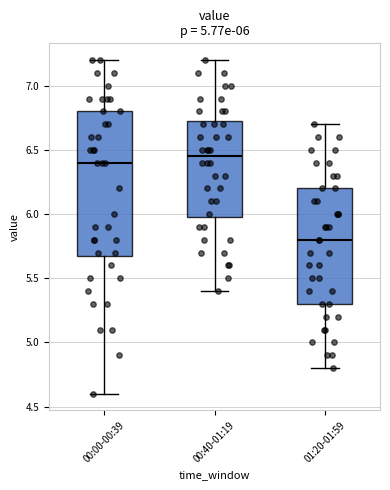

Which box is the tallest, from its lower edge to its upper edge?

00:00-00:39